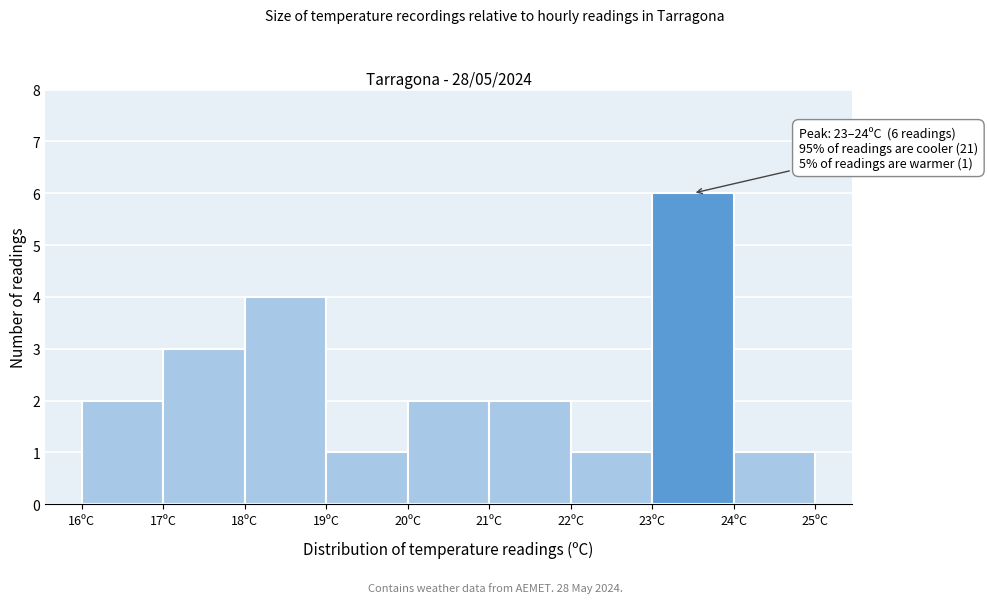

Over which range of the x-axis is the bar tallest?

23 to 24